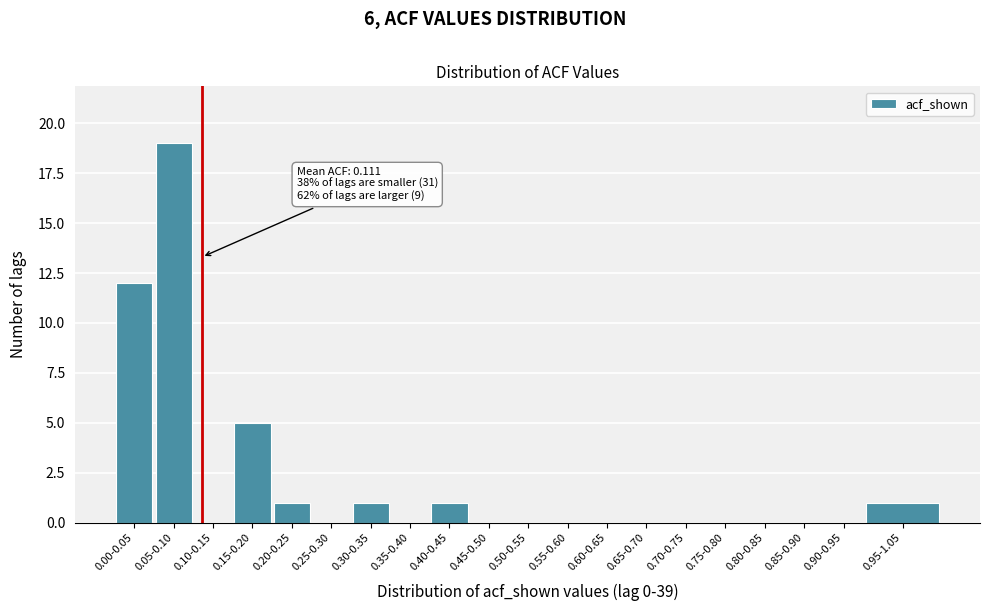

Reading left to right, list all the values displayed in this chart.

0.00-0.05=12	0.05-0.10=19	0.10-0.15=0	0.15-0.20=5	0.20-0.25=1	0.25-0.30=0	0.30-0.35=1	0.35-0.40=0	0.40-0.45=1	0.45-0.50=0	0.50-0.55=0	0.55-0.60=0	0.60-0.65=0	0.65-0.70=0	0.70-0.75=0	0.75-0.80=0	0.80-0.85=0	0.85-0.90=0	0.90-0.95=0	0.95-1.05=1